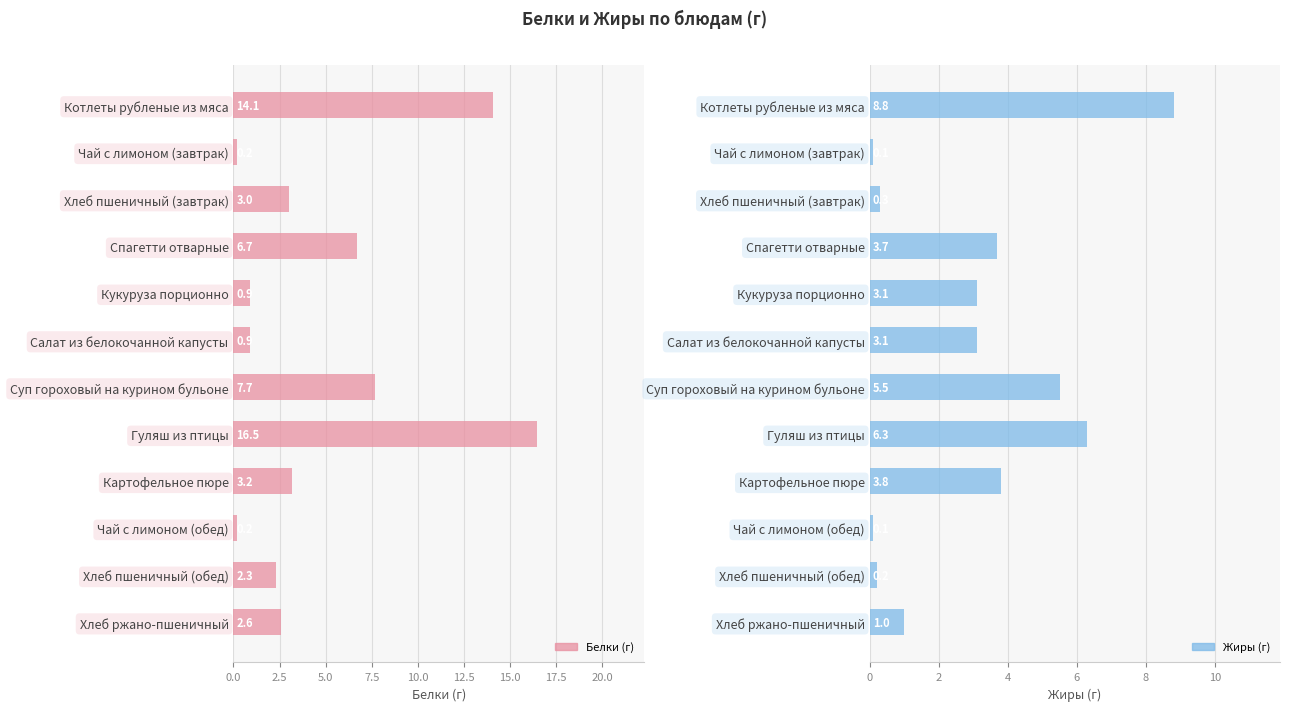

The value of Жиры (г) at Гуляш из птицы is 6.3. True or false?

True